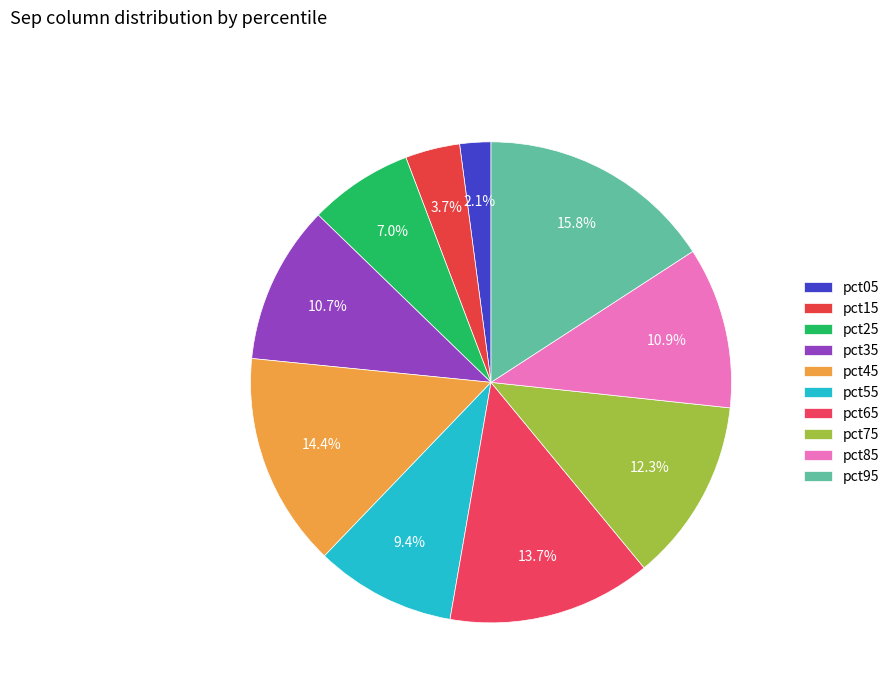

The pct55 slice represents 3% of the pie. True or false?

False